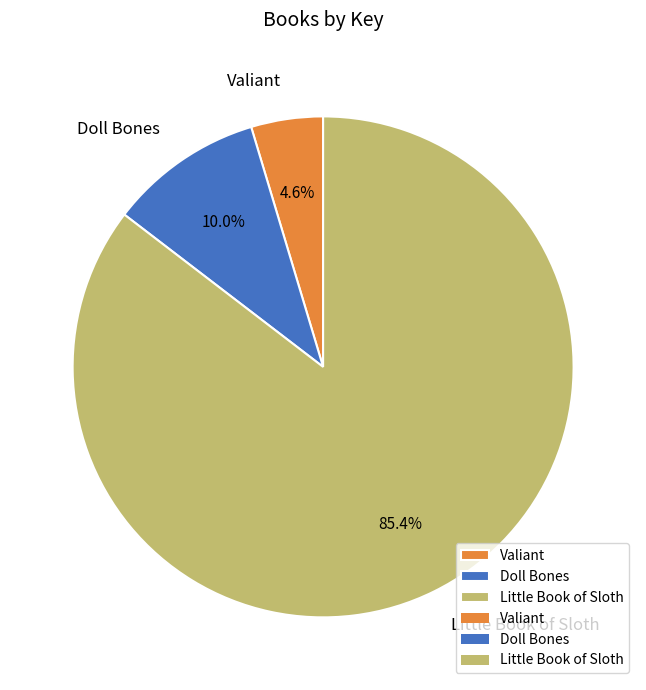

Which category has the smallest portion of the pie?

Valiant